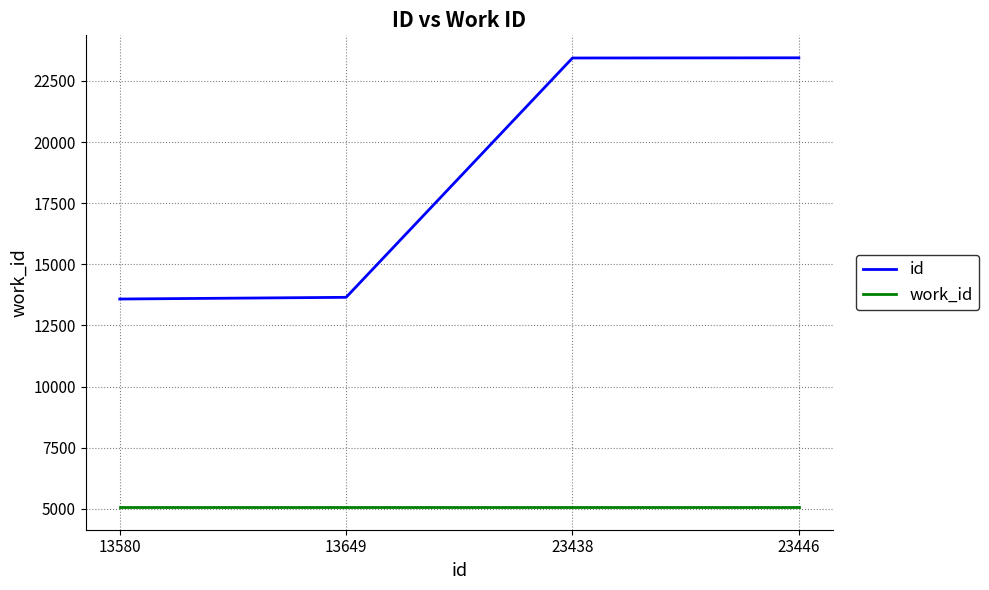

At how many categories does at least one series exceed 15799?

2